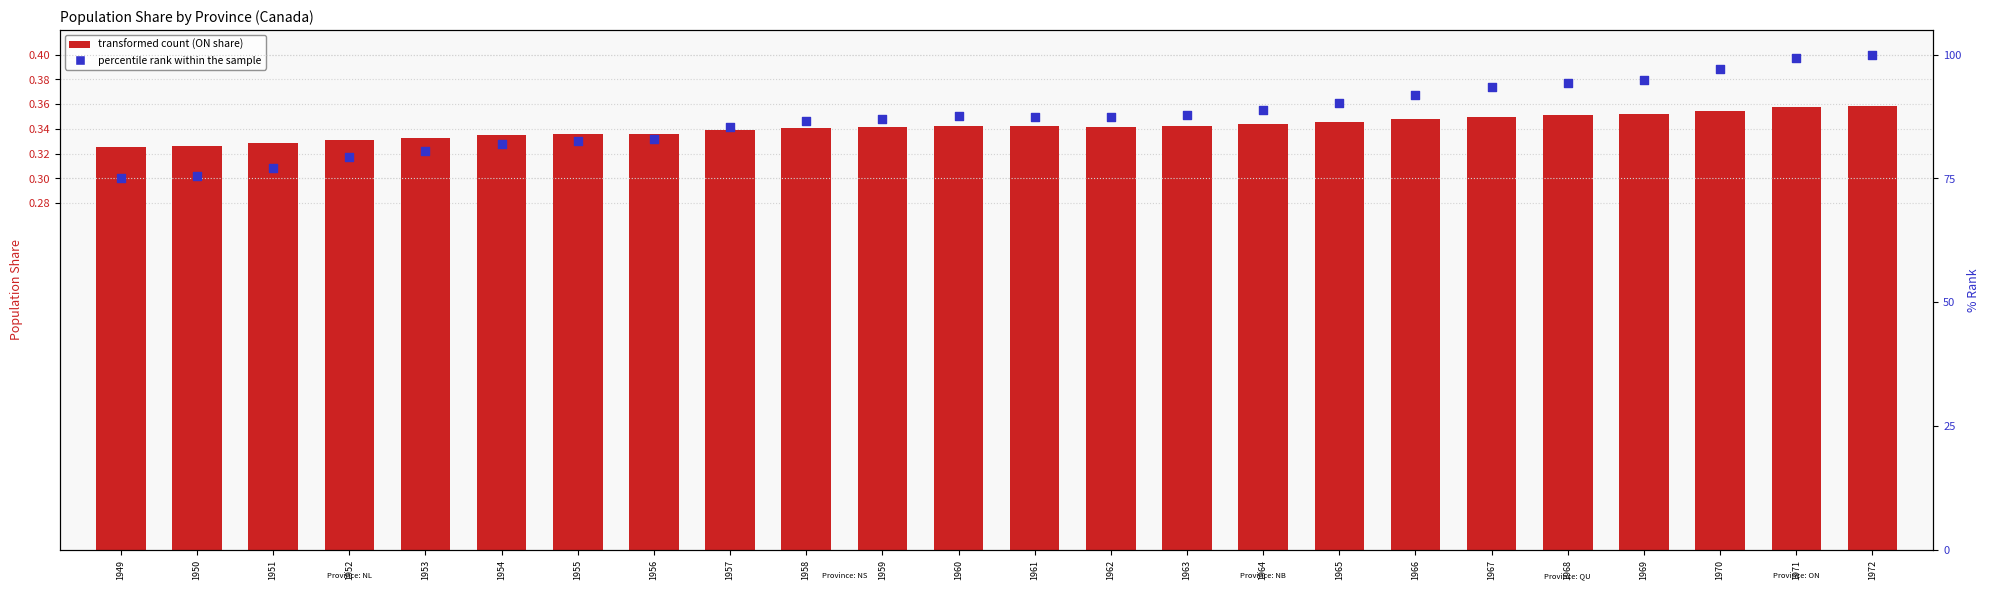

Is the value of transformed count at 1950 greater than the value of percentile rank within the sample at 1950?

No